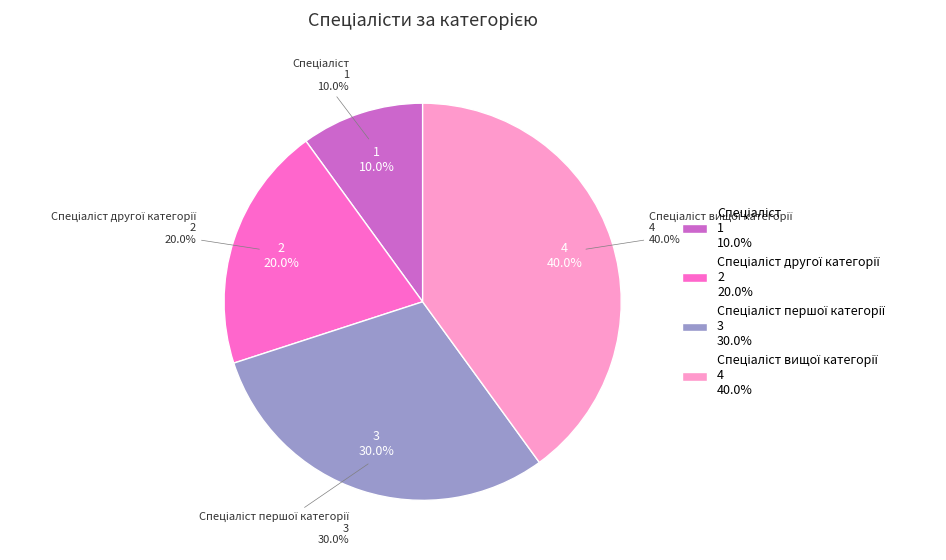

To the nearest percent, what is the difference between the largest and smallest slice percentages?

30%